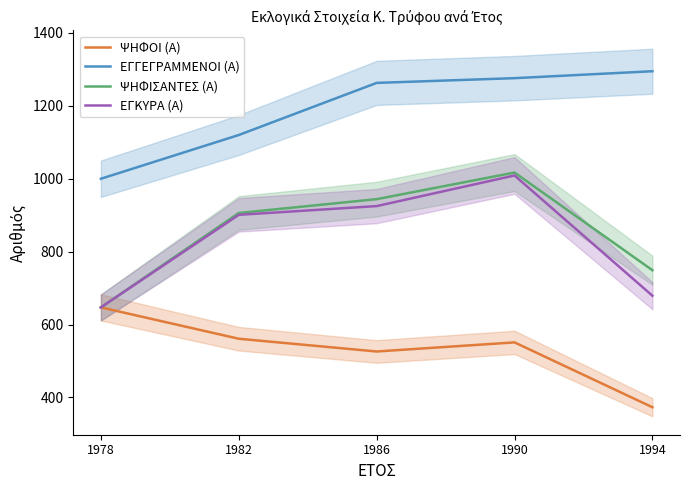

Reading left to right, list all the values displayed in this chart.

ΨΗΦΟΙ (Α): 647	561	526	551	373
ΕΓΓΕΓΡΑΜΜΕΝΟΙ (Α): 1000	1120	1263	1276	1295
ΨΗΦΙΣΑΝΤΕΣ (Α): 647	906	944	1017	749
ΕΓΚΥΡΑ (Α): 647	901	925	1009	679